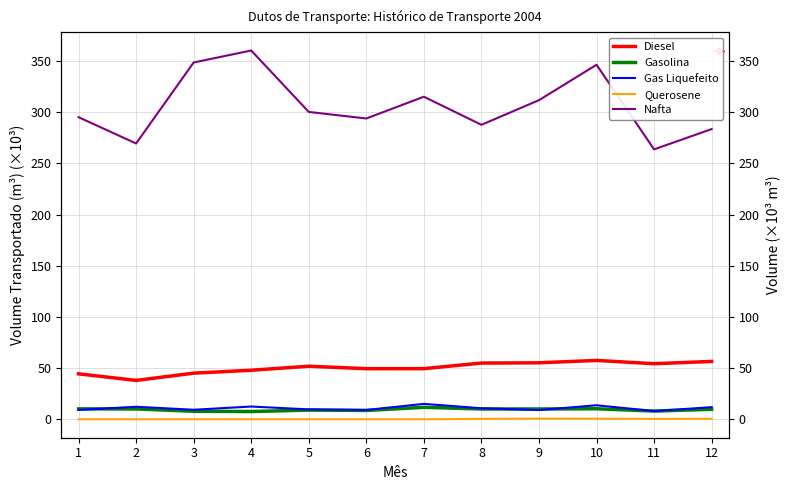

Is the value of Diesel at 9 greater than the value of Gas Liquefeito at 9?

Yes